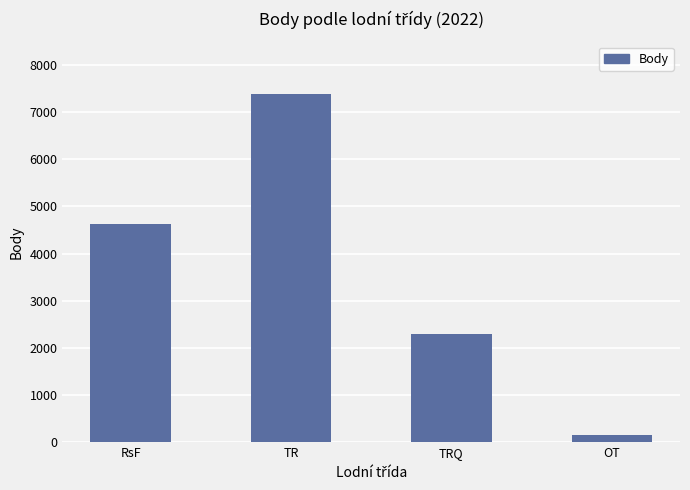

Where is the data nearest to the value 3769?

RsF